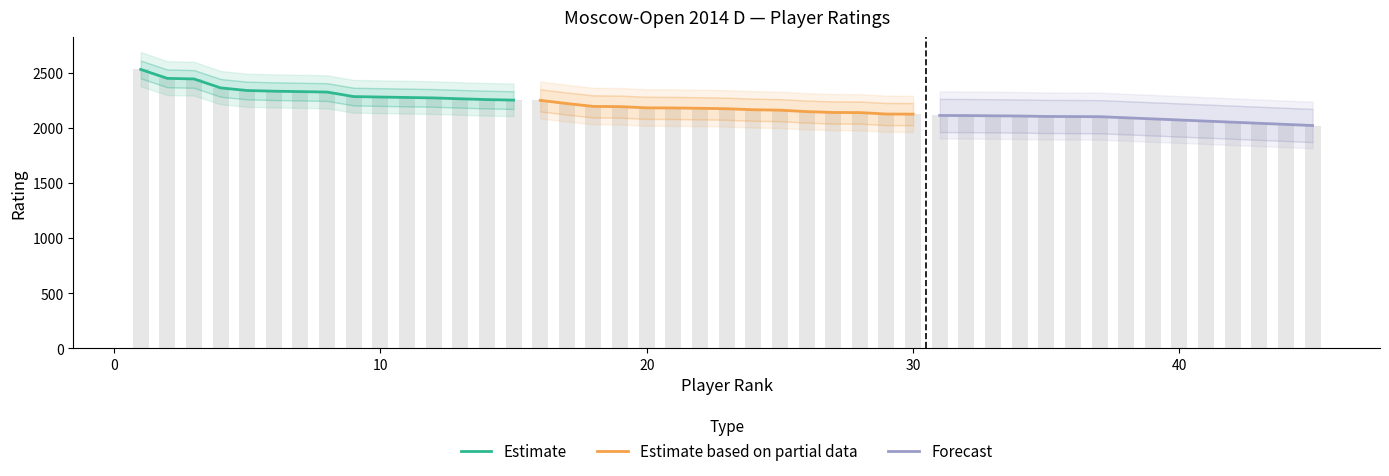

Reading left to right, extract all data points from this chart.

Estimate: 2528	2447	2442	2361	2337	2331	2327	2323	2282	2278	2274	2270	2262	2255	2250
Estimate based on partial data: 2248	2219	2193	2191	2180	2179	2176	2172	2163	2159	2146	2138	2137	2124	2123
Forecast: 2111	2110	2108	2106	2102	2101	2100	2090	2080	2070	2060	2050	2040	2030	2020